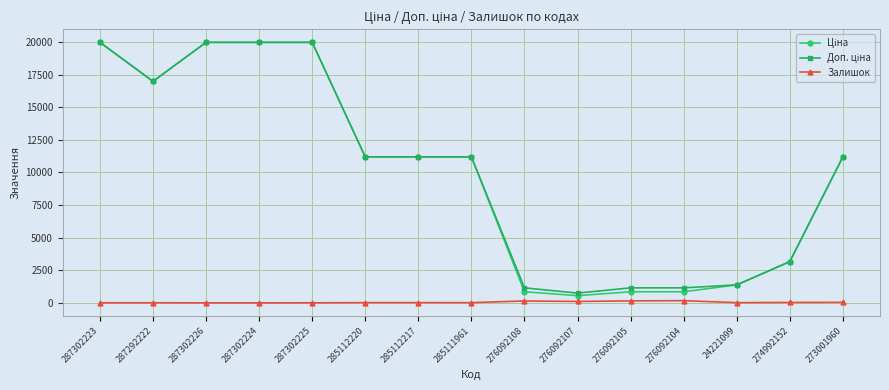

At how many categories does at least one series exceed 18019?

4